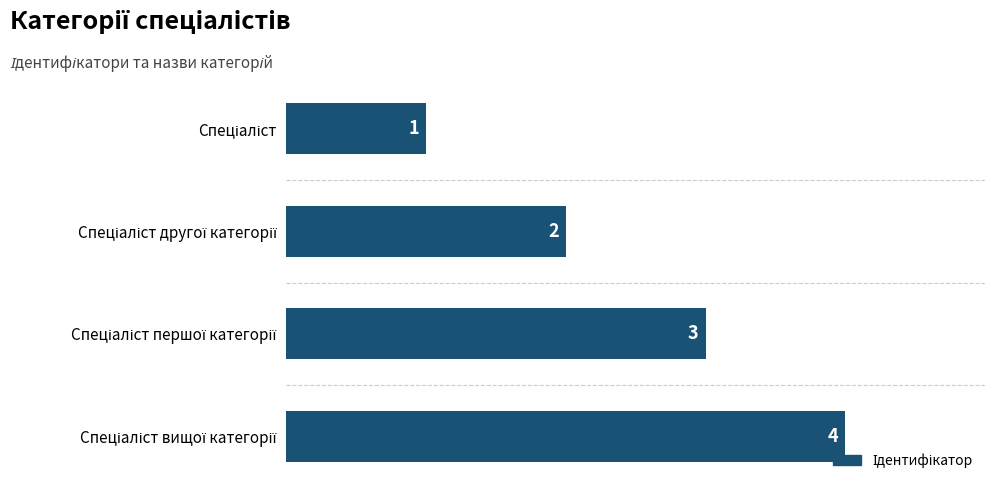

Count the number of categories in the chart.

4